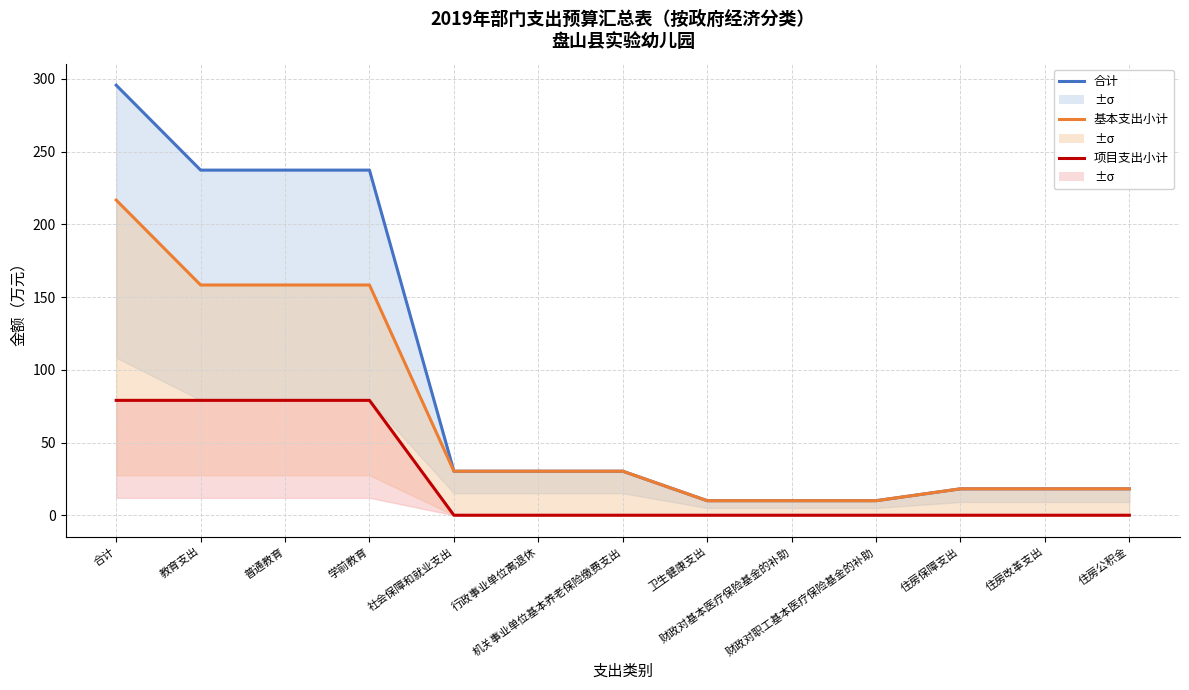

What is the sum of all 合计 values?

1183.0